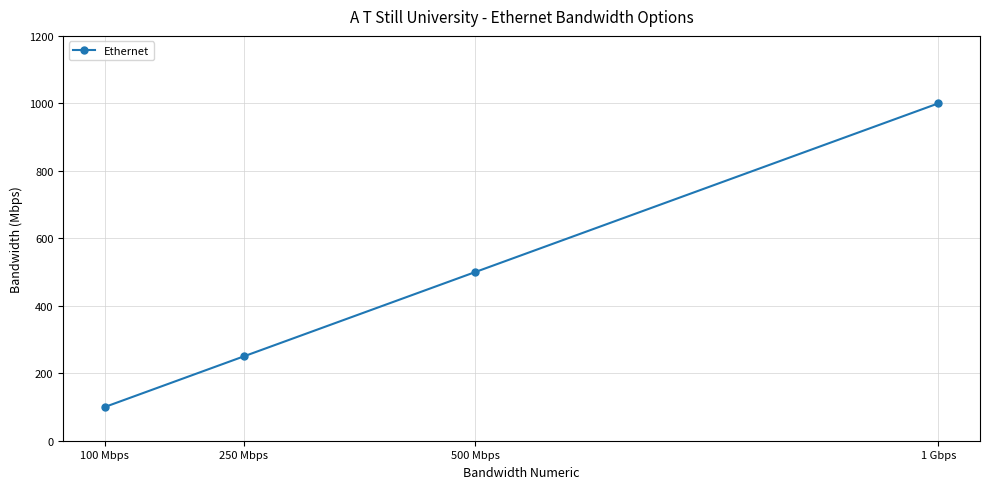

Count the number of categories in the chart.

4